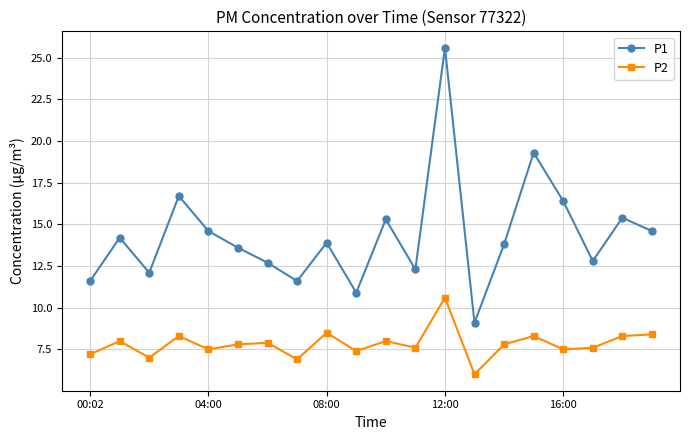

How many interior local peaks does the P1 series have?

7